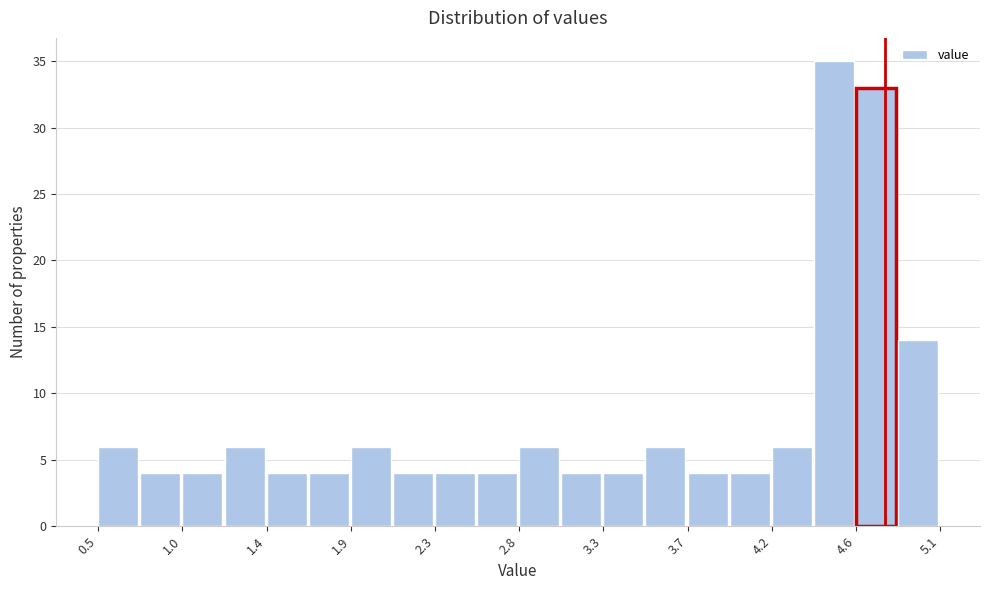

Which range on the x-axis has the tallest bar?

4.41 to 4.64